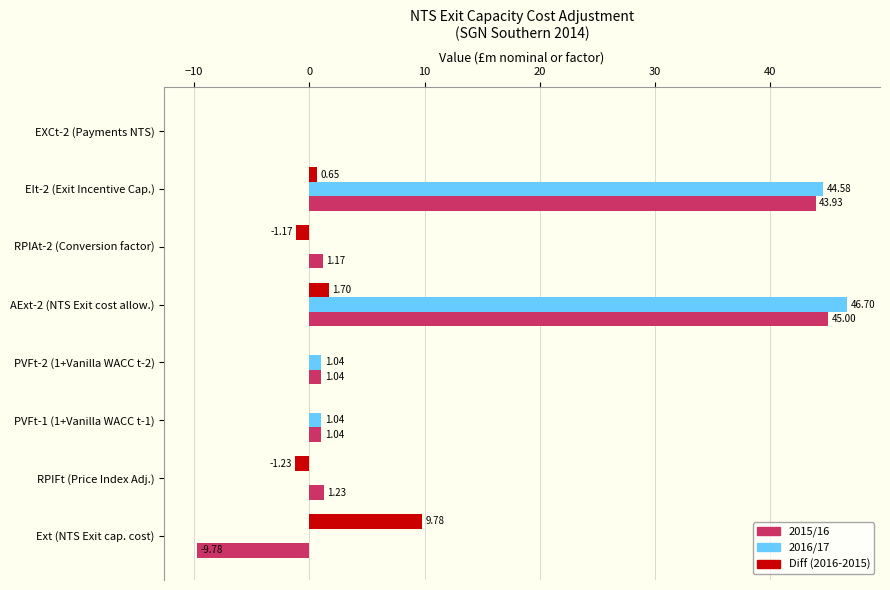

What is the sum of the Diff (2016-2015) values at RPIFt (Price Index Adj.) and EIt-2 (Exit Incentive Cap.)?

-0.6